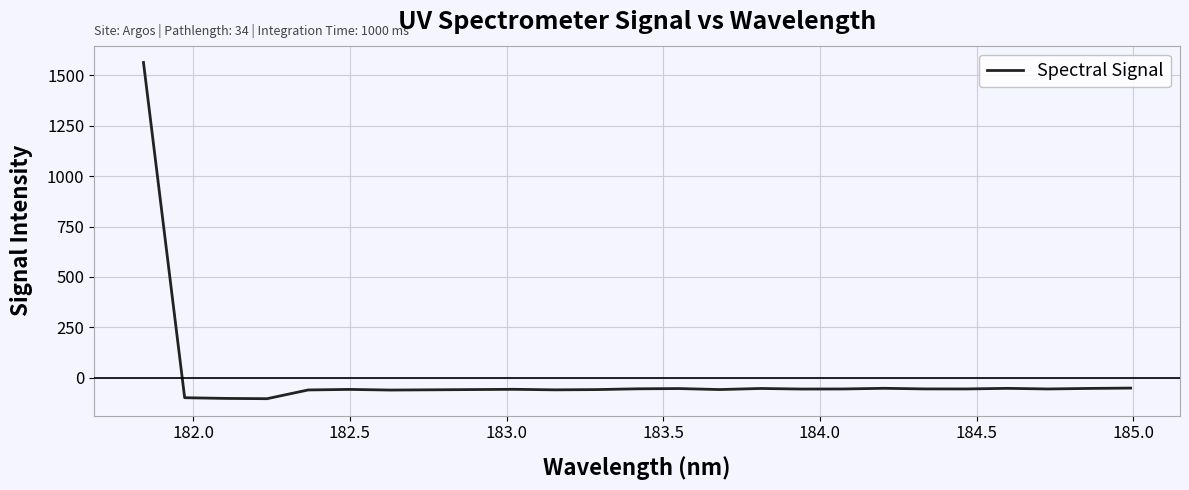

What is the minimum value shown in the chart?

-102.9